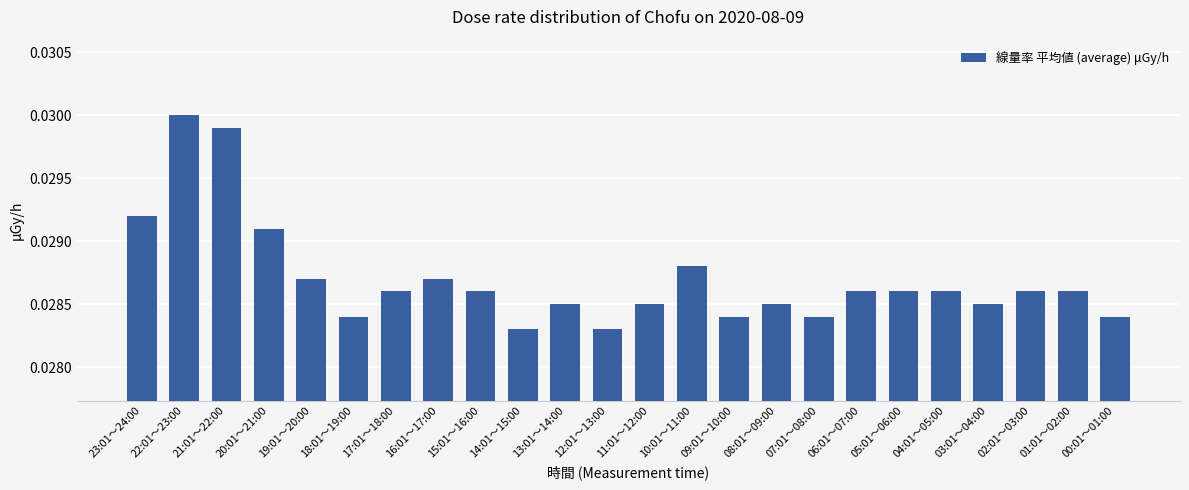

What is the label of the 11th bar from the right?

10:01～11:00